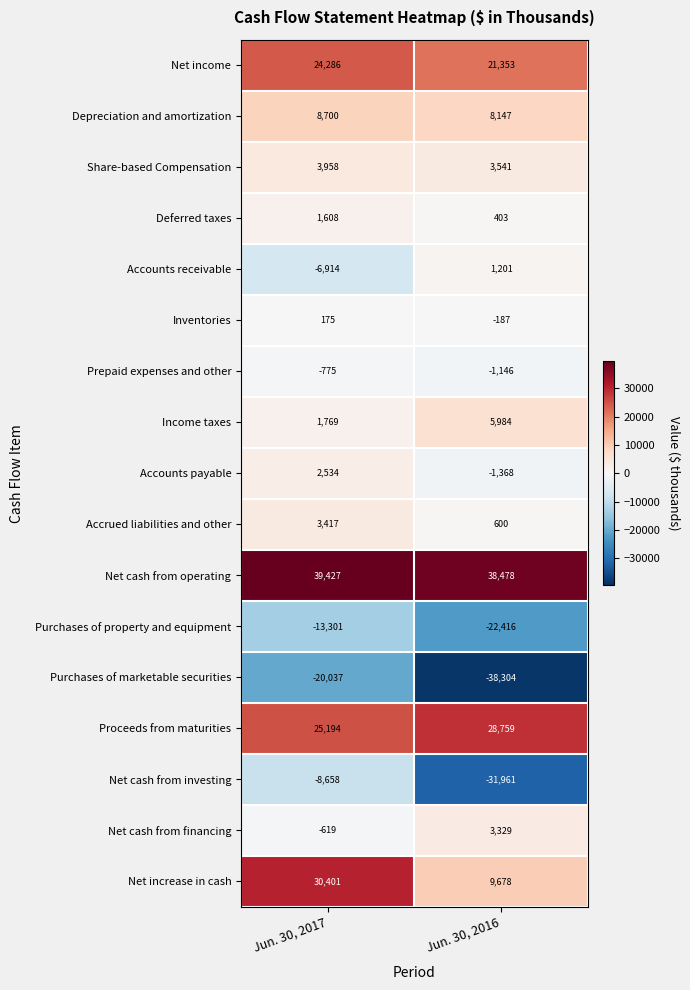

True or false: Net increase in cash has a value of 2764 at Jun. 30, 2016.

False